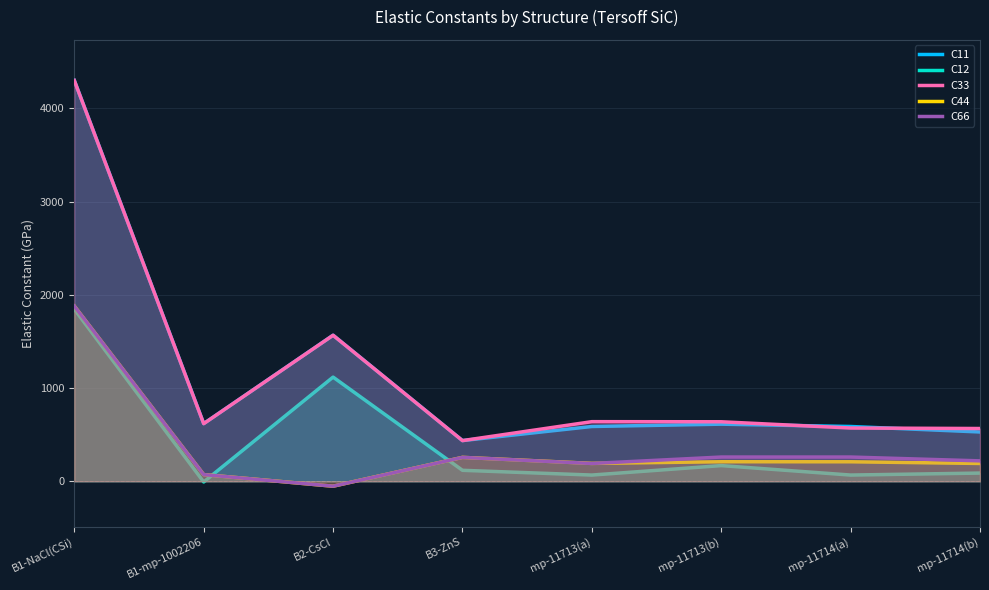

Is the value of C66 at mp-11713(b) greater than the value of C44 at mp-11714(a)?

Yes